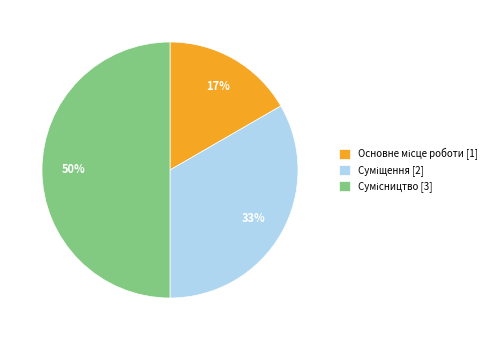

To the nearest percent, what is the average slice percentage?

33%